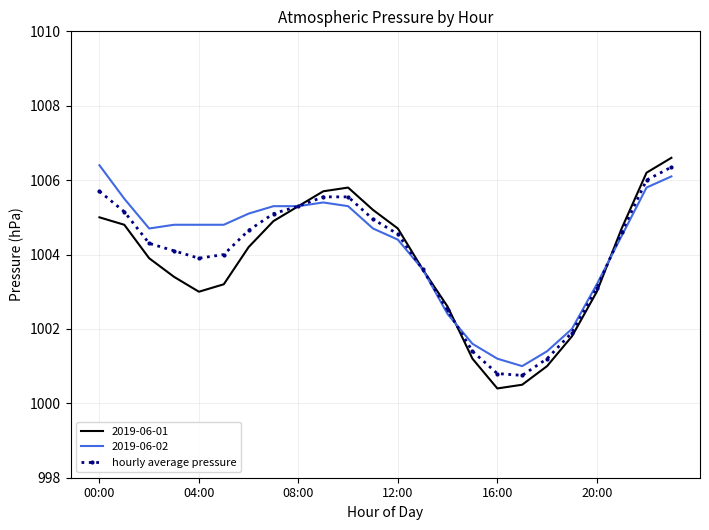

What is the minimum value shown in the chart?

1000.4